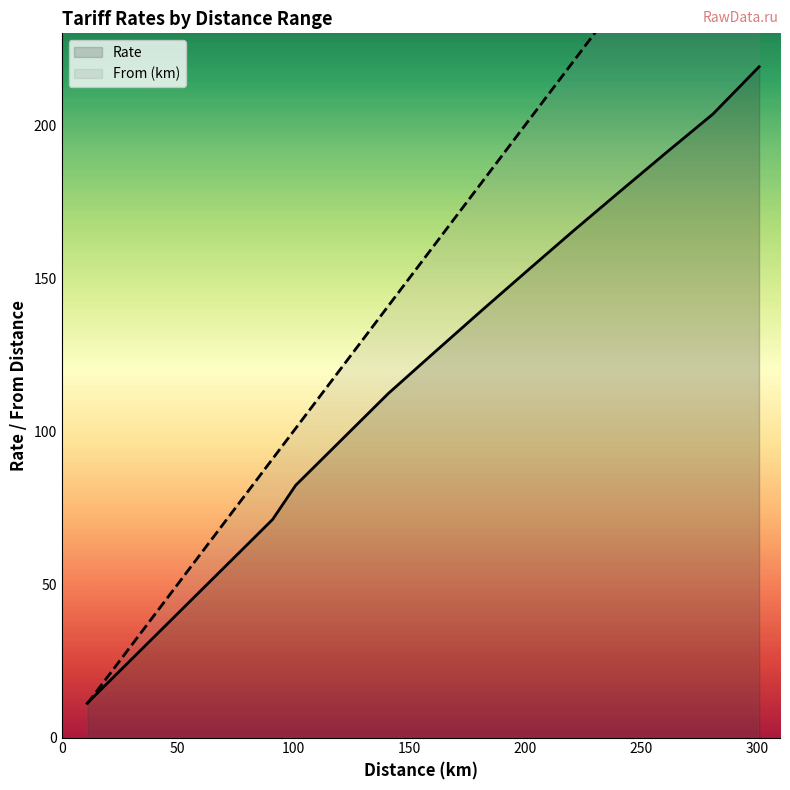

Which series has the largest total across all categories?

From (km)